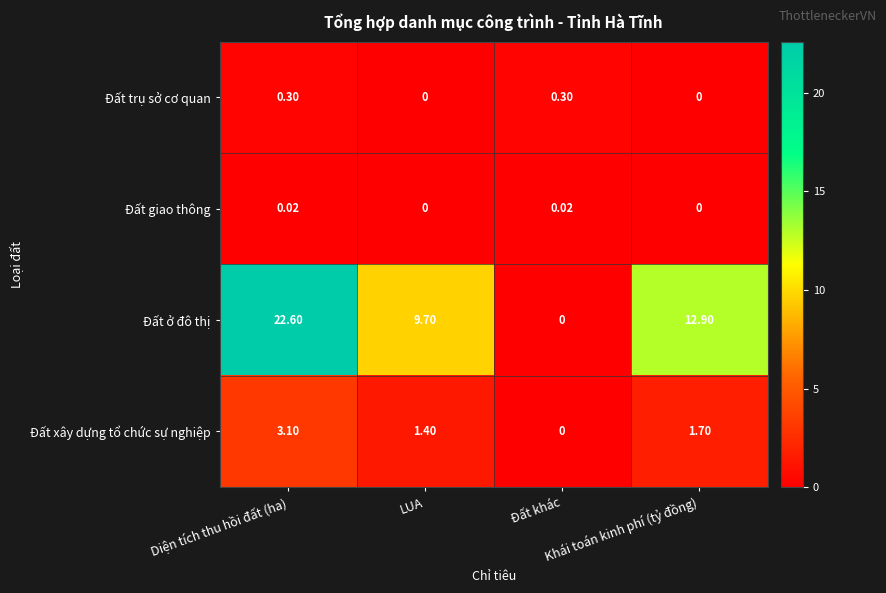

At how many categories does at least one series exceed 0?

4